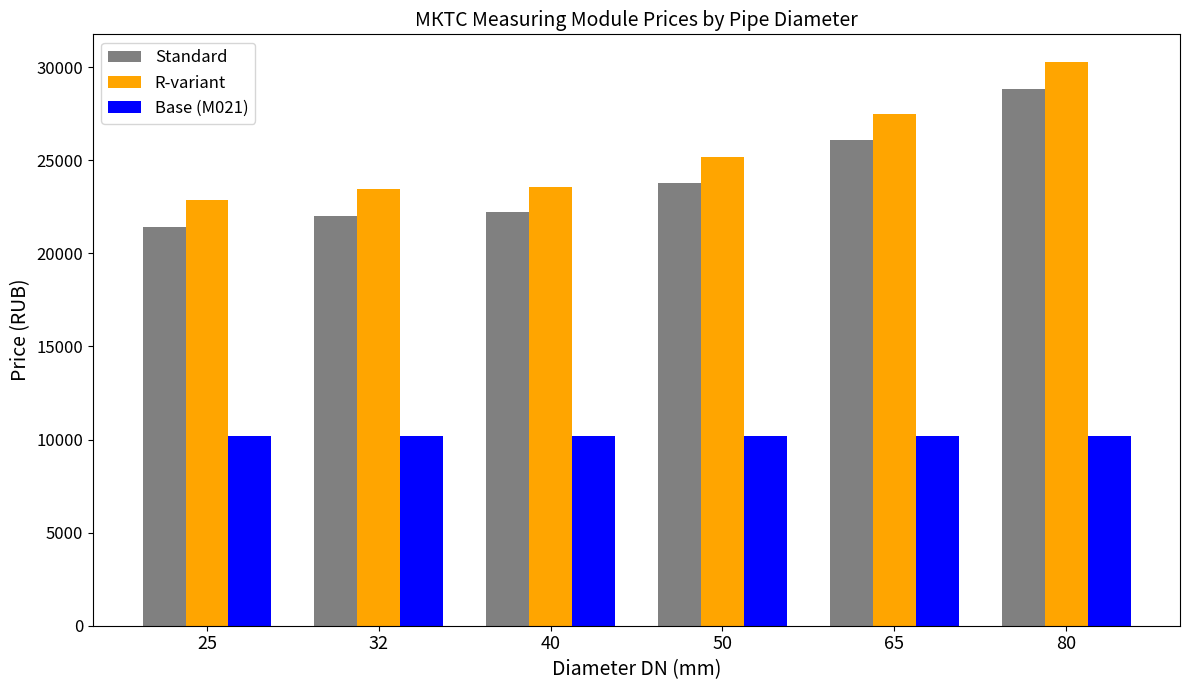

The value of Base (М021) at 40 is 16933. True or false?

False